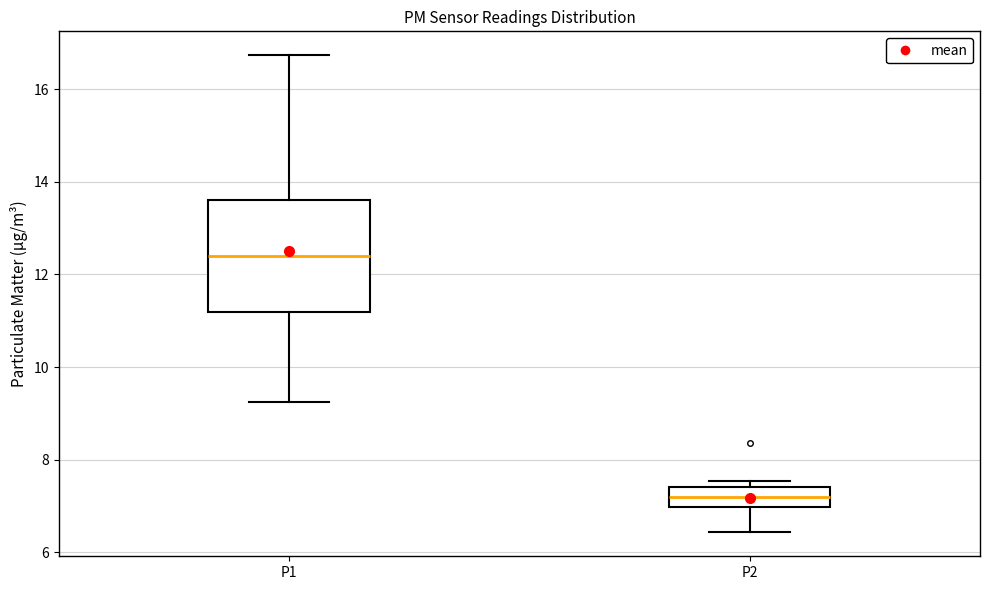

Comparing the boxes themselves (not the whiskers), which one is the tallest?

P1